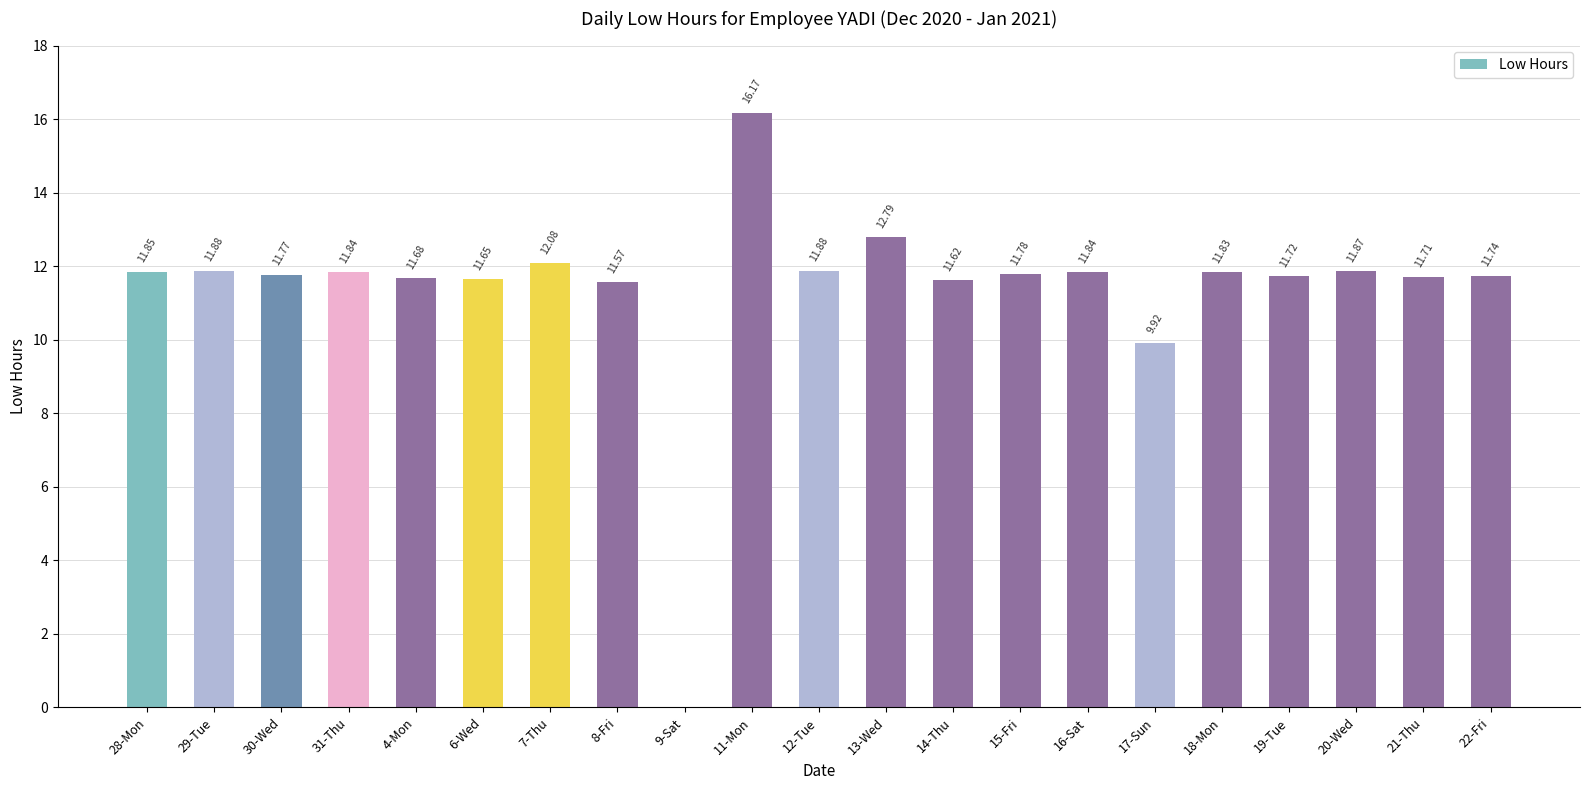

What is the ratio of the value at 22-Fri to the value at 19-Tue?

1.0